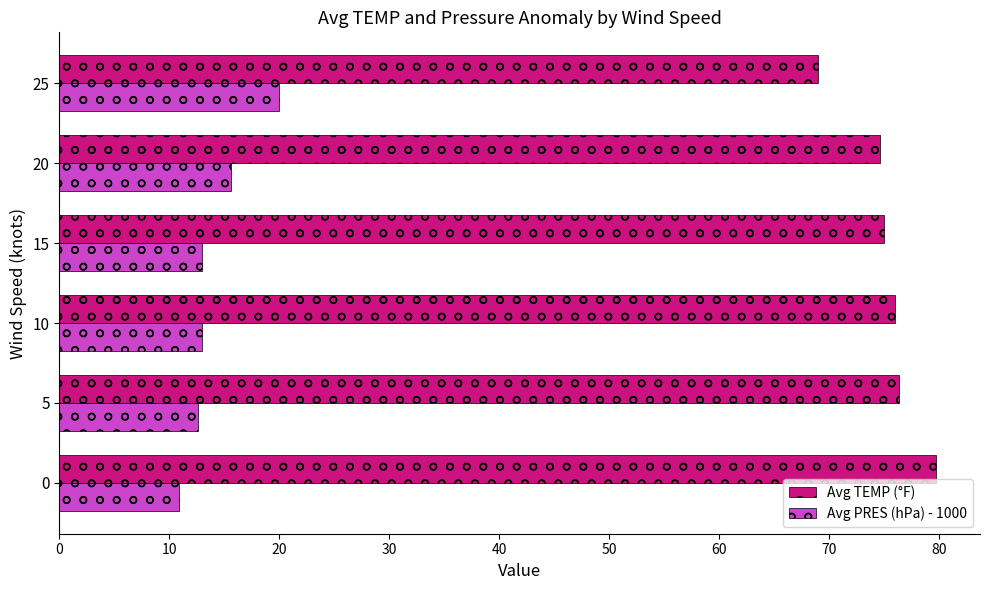

Count the number of categories in the chart.

6